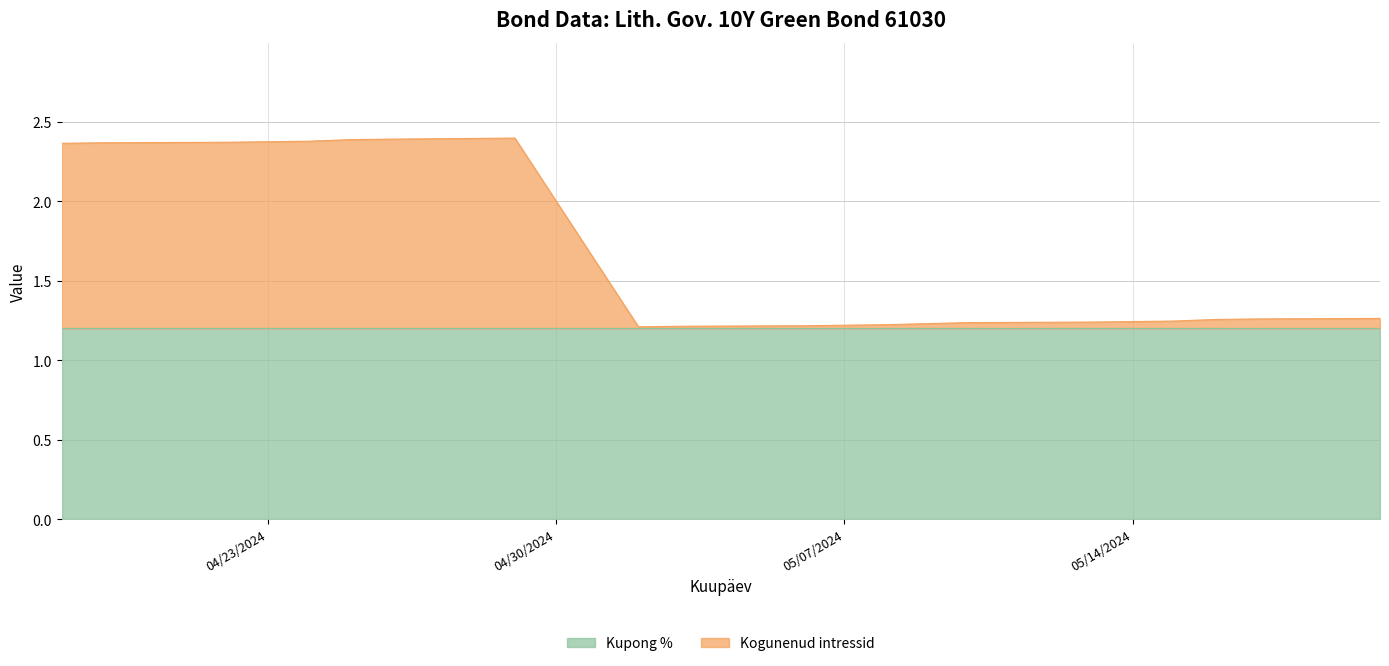

True or false: Kogunenud intressid and Kupong % cross at least once.

False